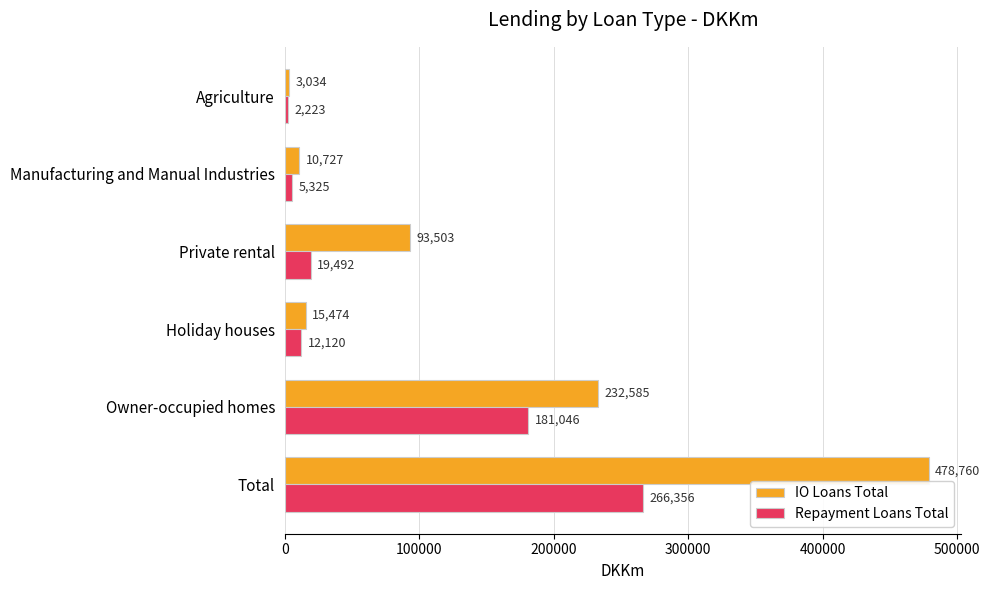

How many series are shown in this chart?

2